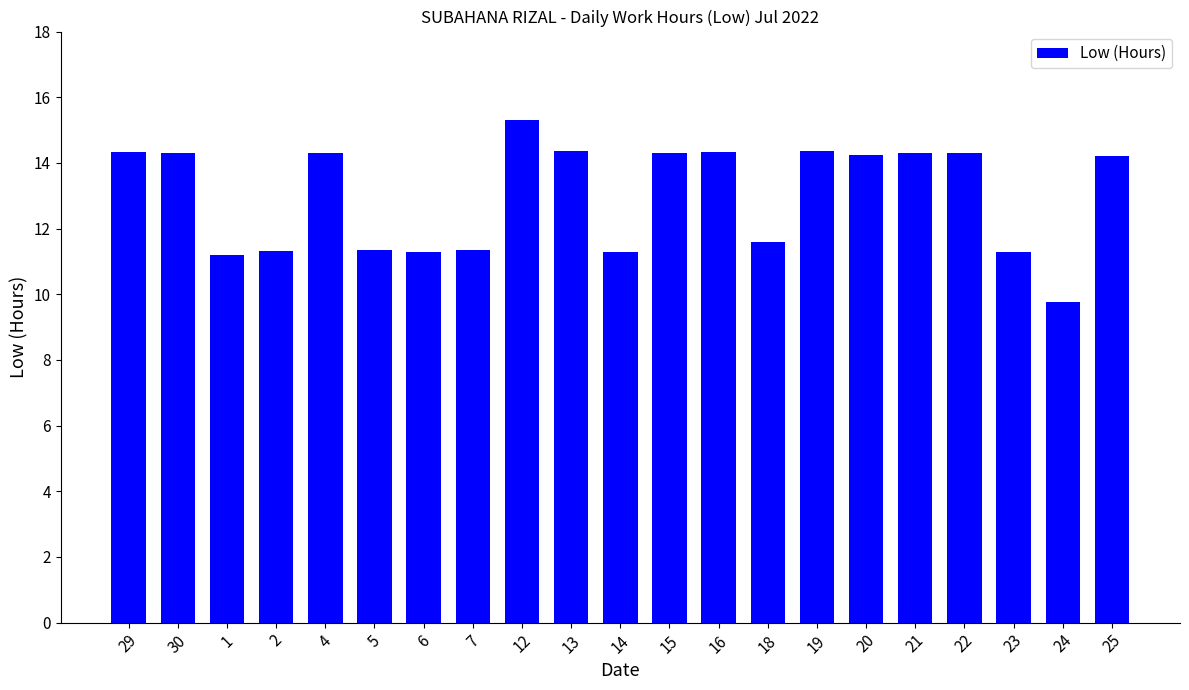

Count the number of data series in this chart.

1